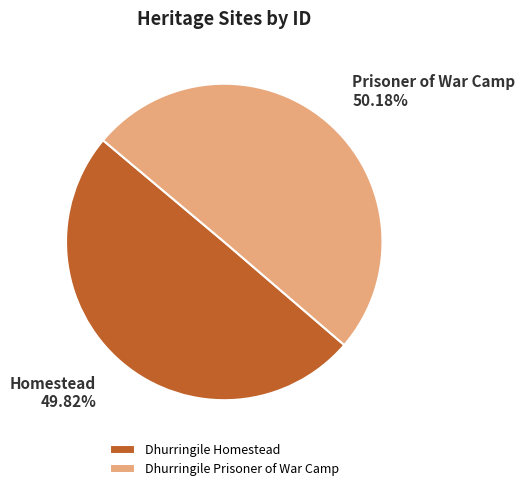

Is it true that Dhurringile Homestead is 65% of the pie?

False